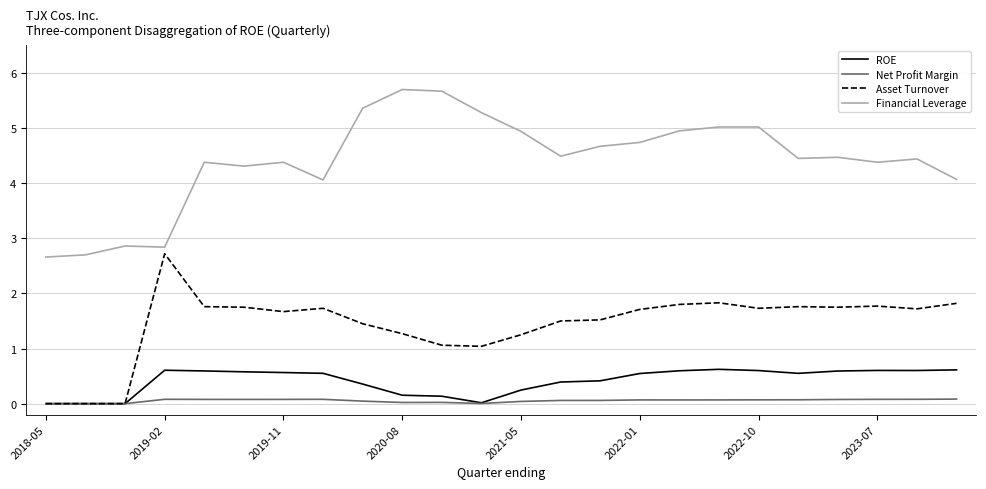

What are all the series names shown in the legend?

ROE, Net Profit Margin, Asset Turnover, Financial Leverage